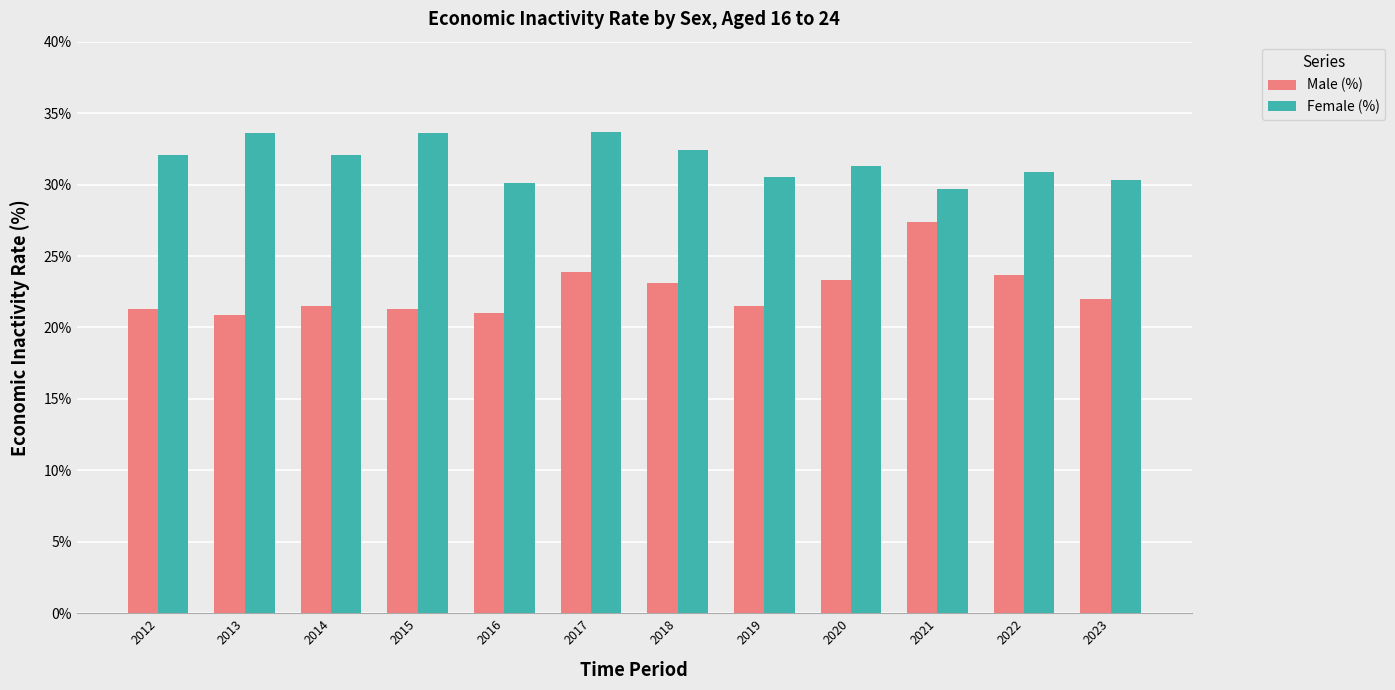

List the series in order of their overall mean, highest first.

Female (%), Male (%)